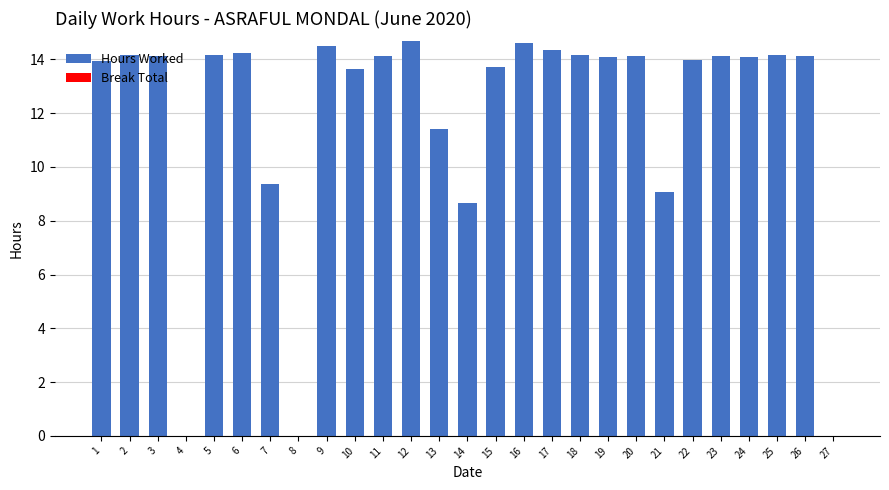

What is the sum of all values?

321.5